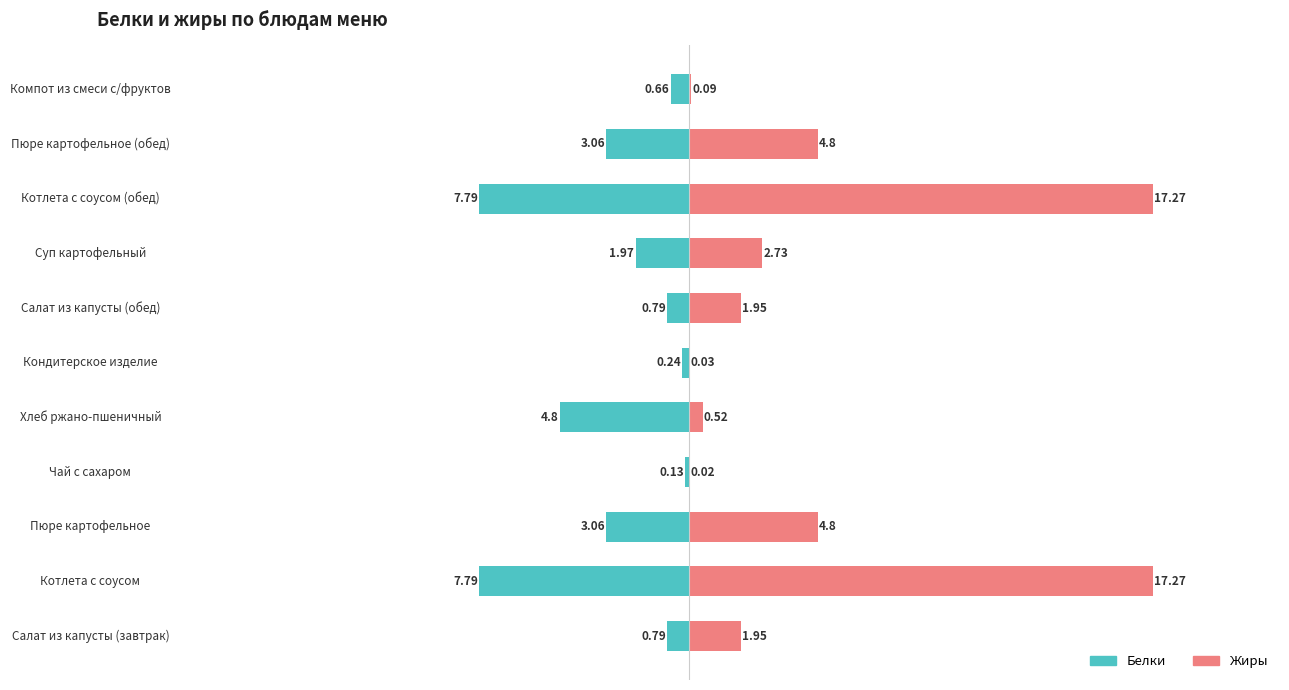

What is the difference between the second highest and second lowest values in the Белки series?

7.5